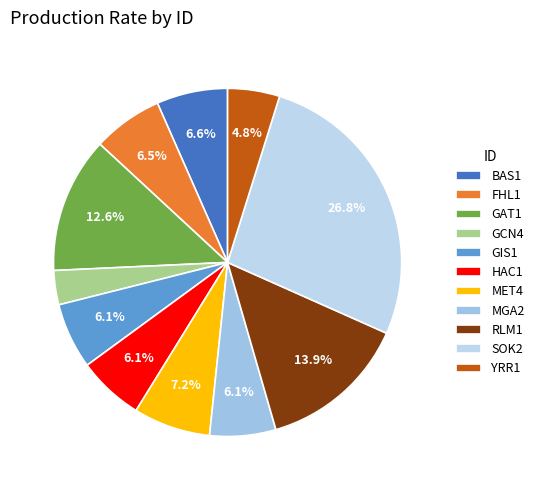

Which category has the biggest portion of the pie?

SOK2